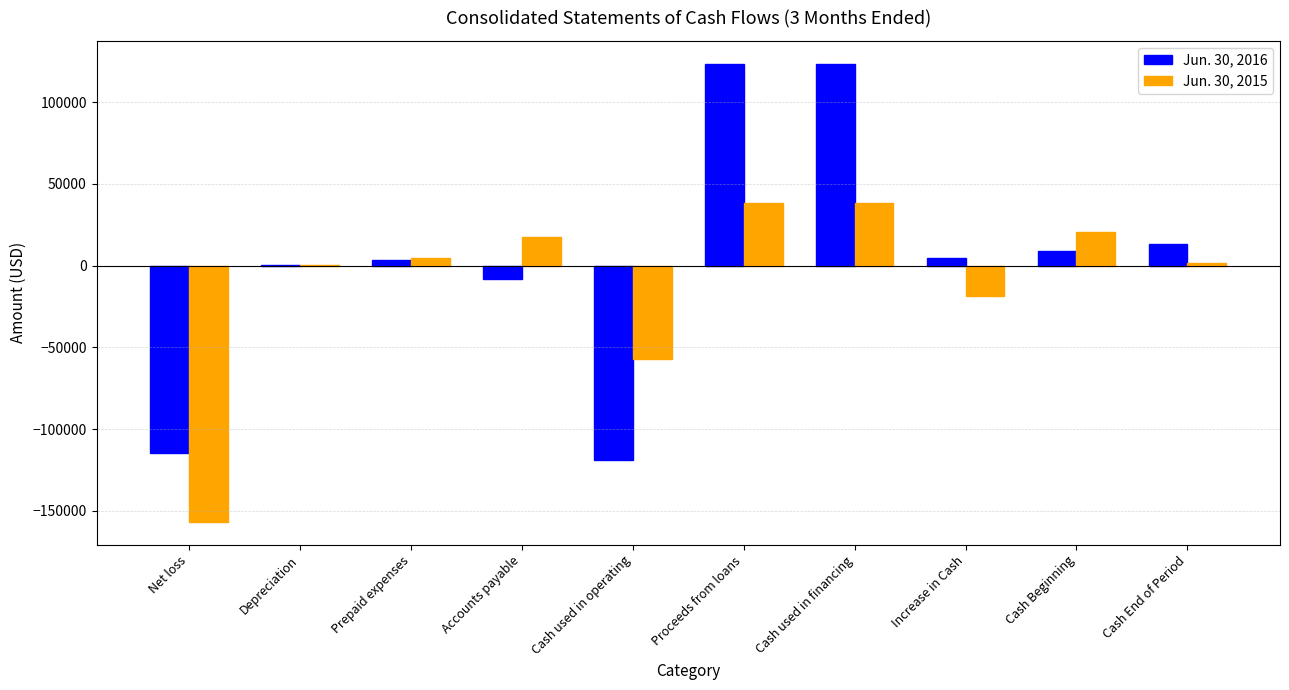

The value of Jun. 30, 2016 at Net loss is -159819. True or false?

False